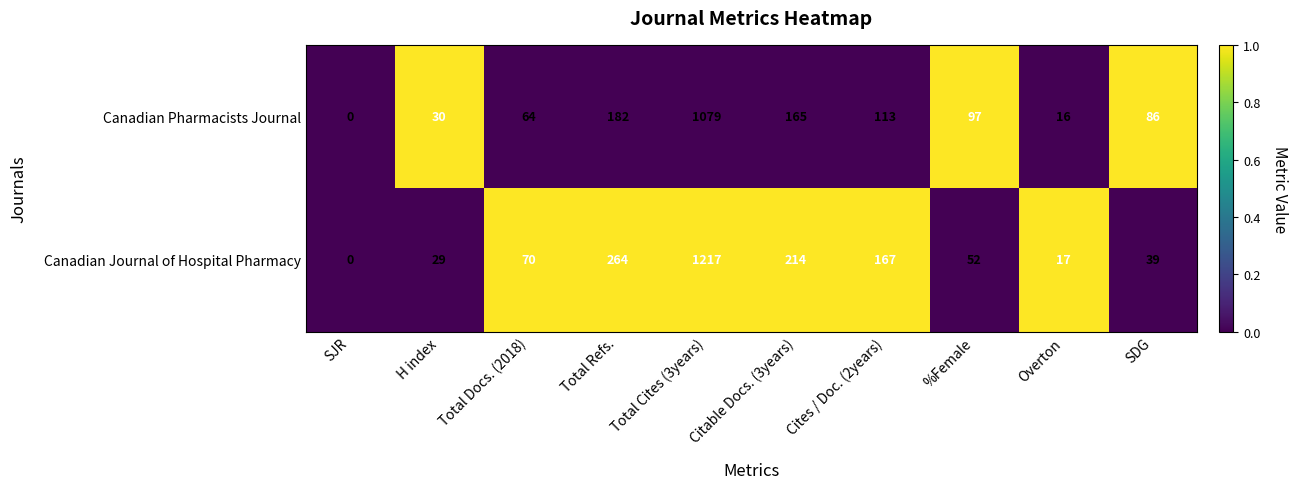

The Canadian Pharmacists Journal series shows 58 at Cites / Doc. (2years). True or false?

False